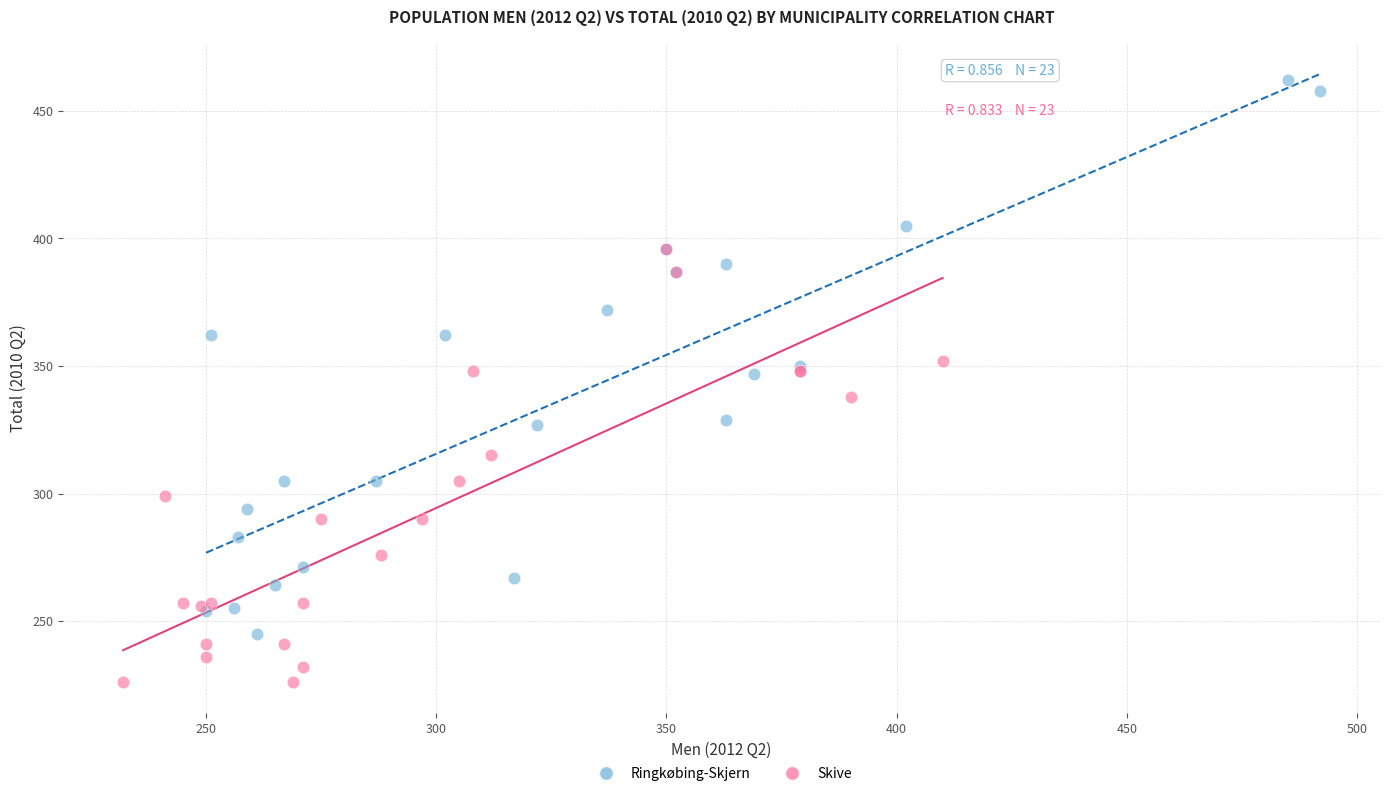

Which series contains the lowest Y value?

Skive